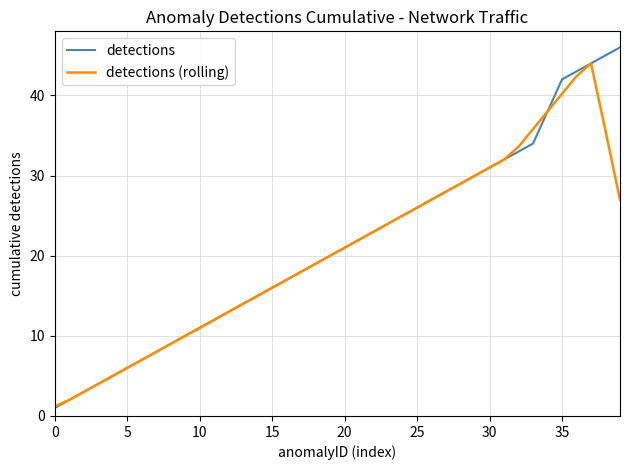

After their last crossing, which series has the higher values: detections (rolling) or detections?

detections